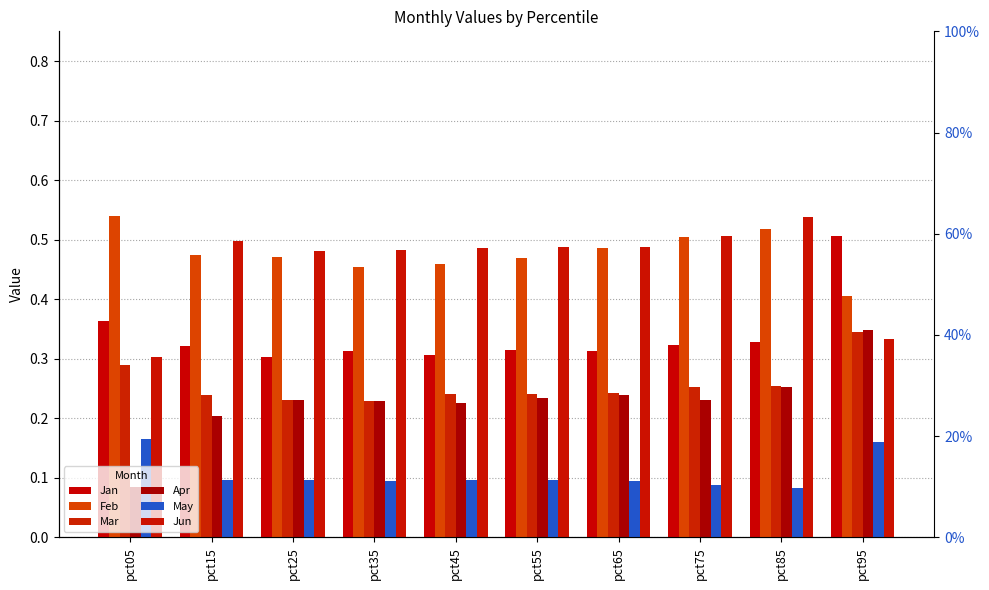

Reading left to right, extract all data points from this chart.

Jan: pct05=0.4	pct15=0.3	pct25=0.3	pct35=0.3	pct45=0.3	pct55=0.3	pct65=0.3	pct75=0.3	pct85=0.3	pct95=0.5
Feb: pct05=0.5	pct15=0.5	pct25=0.5	pct35=0.5	pct45=0.5	pct55=0.5	pct65=0.5	pct75=0.5	pct85=0.5	pct95=0.4
Mar: pct05=0.3	pct15=0.2	pct25=0.2	pct35=0.2	pct45=0.2	pct55=0.2	pct65=0.2	pct75=0.3	pct85=0.3	pct95=0.3
Apr: pct05=0.1	pct15=0.2	pct25=0.2	pct35=0.2	pct45=0.2	pct55=0.2	pct65=0.2	pct75=0.2	pct85=0.3	pct95=0.3
May: pct05=0.2	pct15=0.1	pct25=0.1	pct35=0.1	pct45=0.1	pct55=0.1	pct65=0.1	pct75=0.1	pct85=0.1	pct95=0.2
Jun: pct05=0.3	pct15=0.5	pct25=0.5	pct35=0.5	pct45=0.5	pct55=0.5	pct65=0.5	pct75=0.5	pct85=0.5	pct95=0.3